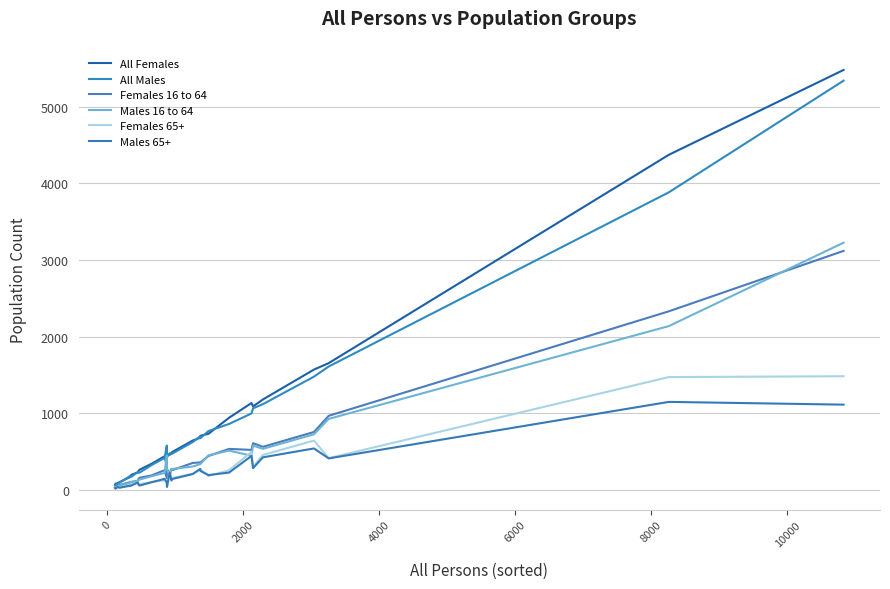

Count the number of categories in the chart.

30